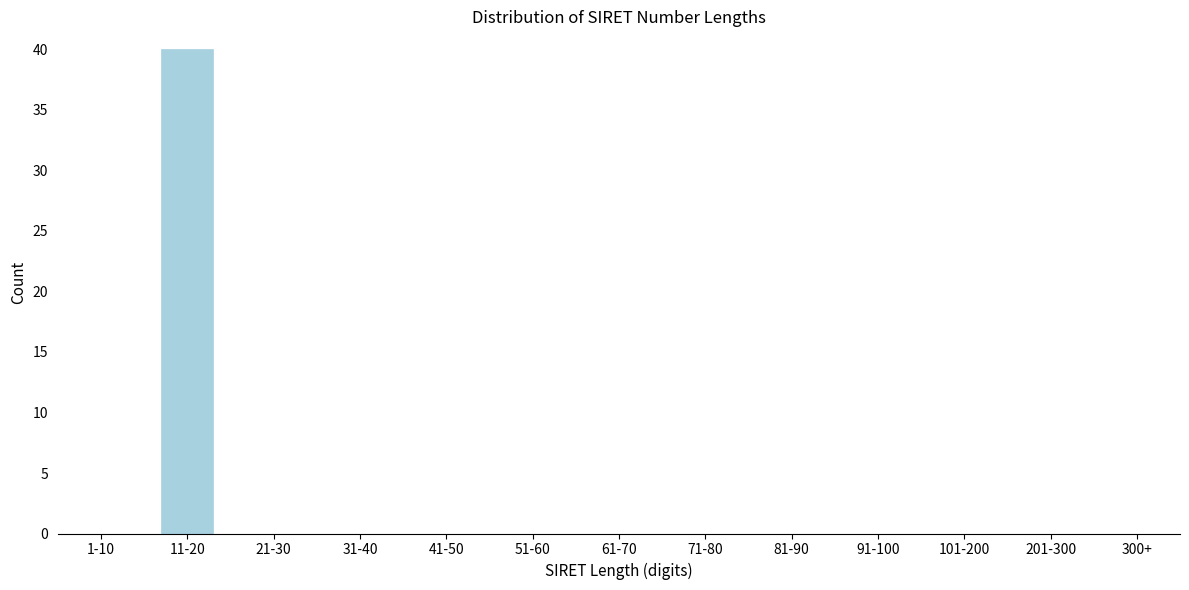

What is the change in value from 11-20 to 51-60?

-40